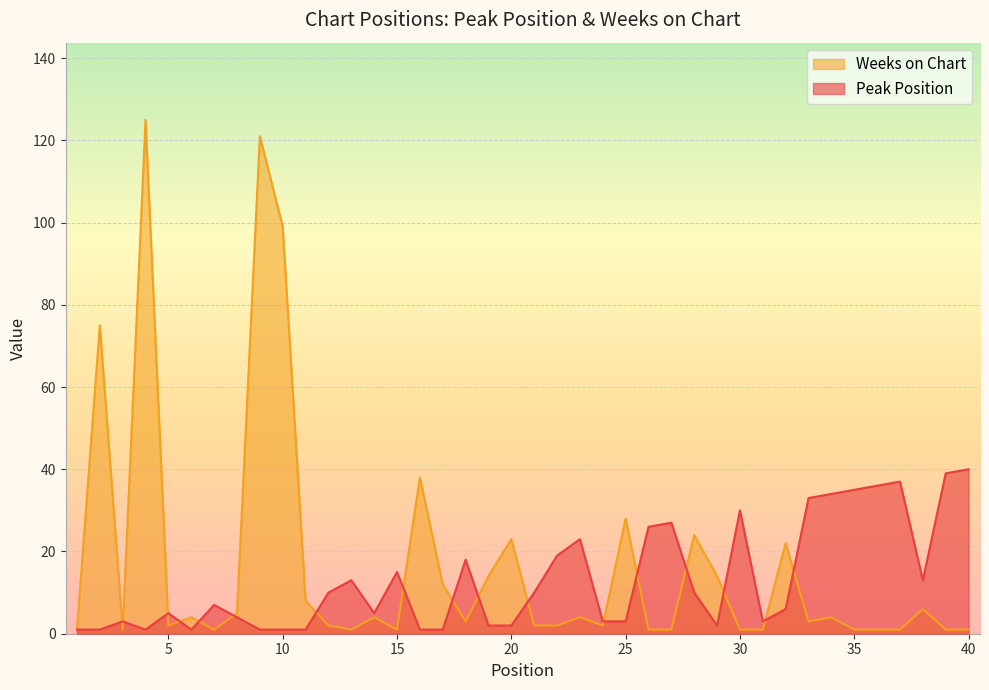

Reading right to left, extract all data points from this chart.

Peak Position: 40	39	13	37	36	35	34	33	6	3	30	2	10	27	26	3	3	23	19	10	2	2	18	1	1	15	5	13	10	1	1	1	4	7	1	5	1	3	1	1
Weeks on Chart: 1	1	6	1	1	1	4	3	22	1	1	14	24	1	1	28	2	4	2	2	23	14	3	12	38	1	4	1	2	8	99	121	5	1	4	2	125	1	75	1